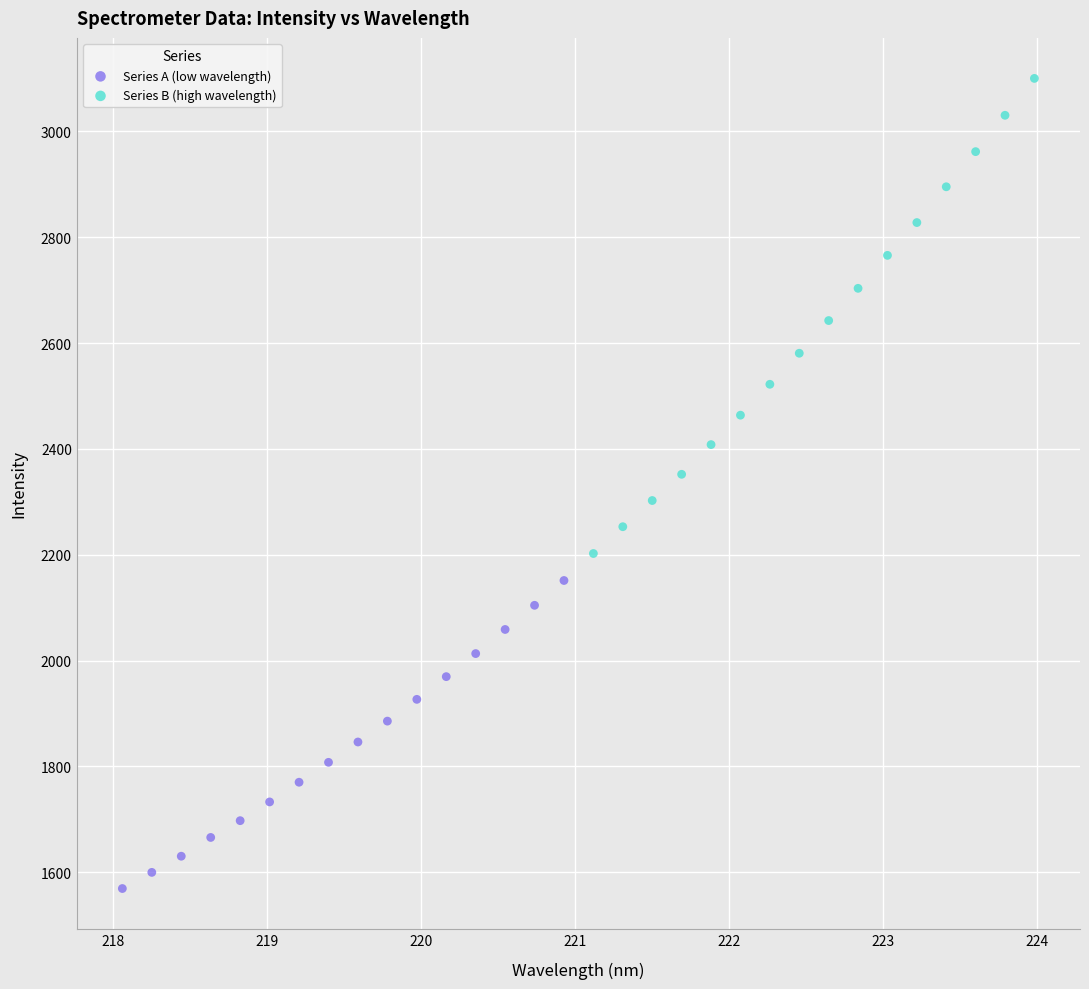

Which series has the largest Y range (max minus min)?

Series B (high wavelength)